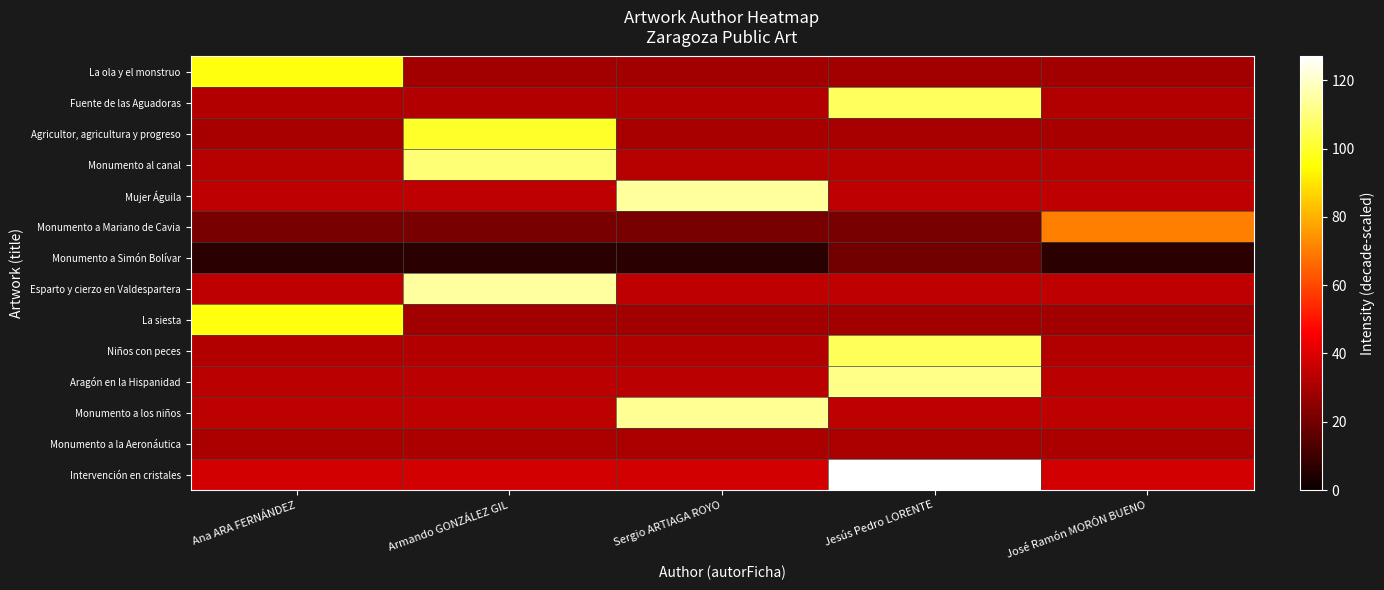

What is the total value across all series at Sergio ARTIAGA ROYO?

575.8